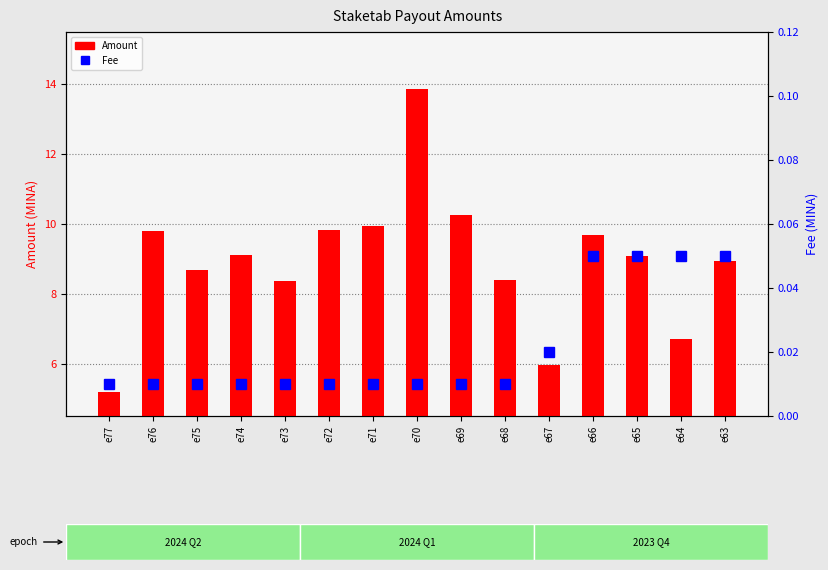

What are all the series names shown in the legend?

Amount, Fee